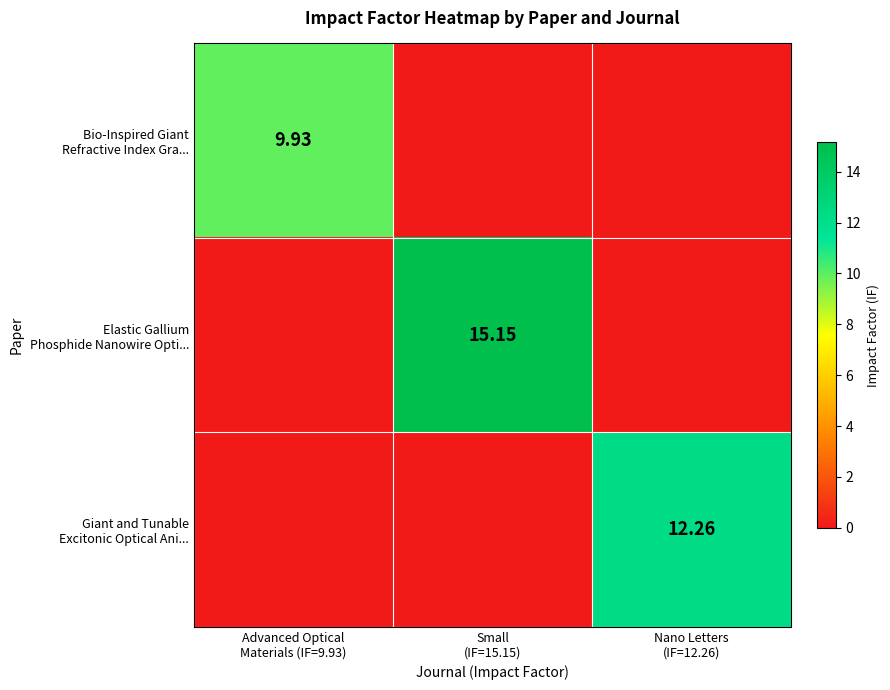

Which category has the lowest value across all series?

Small
(IF=15.15)